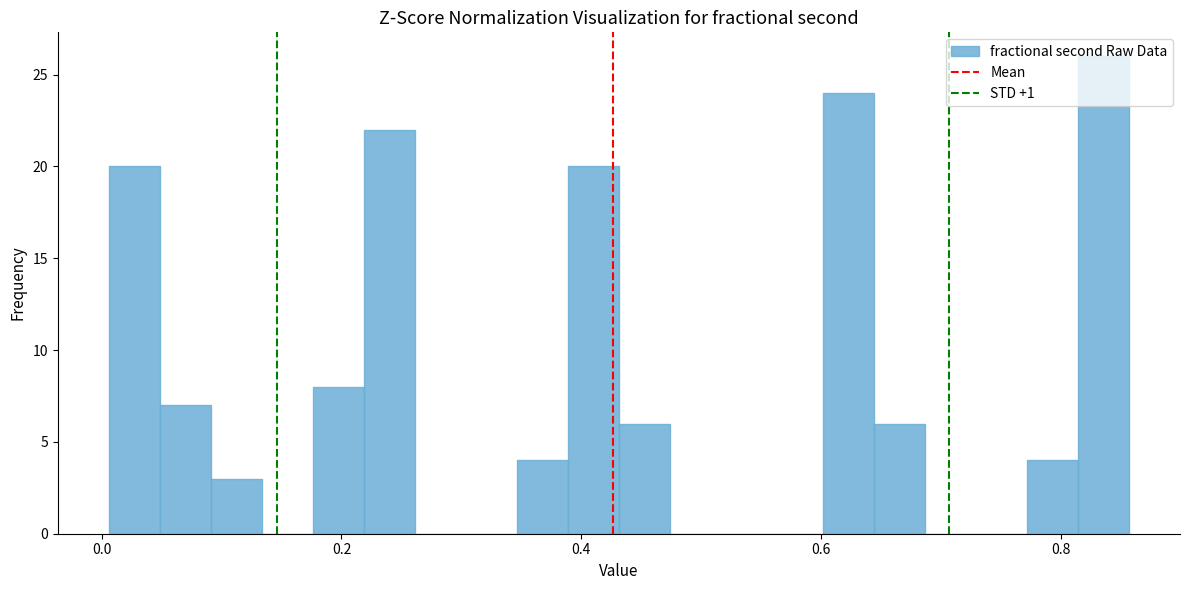

Read against the x-axis, roughly where is the centre of the tallest bar?

0.84